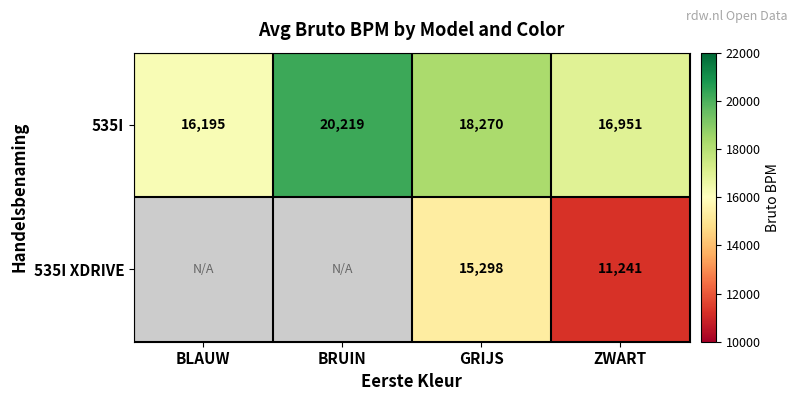

Which category has the lowest value across all series?

ZWART